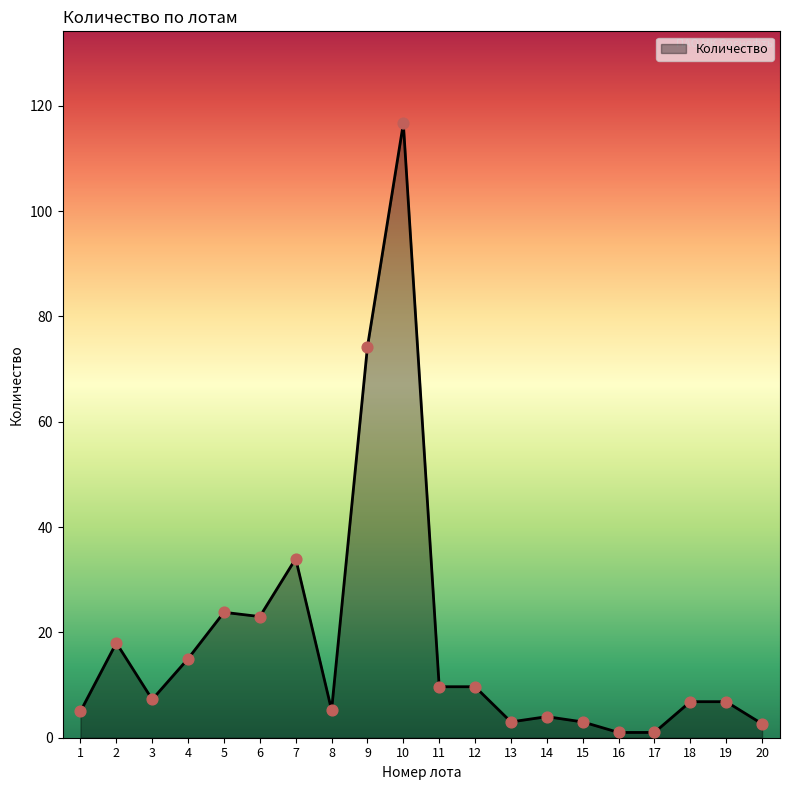

What is the change in value from 5 to 17?

-22.8